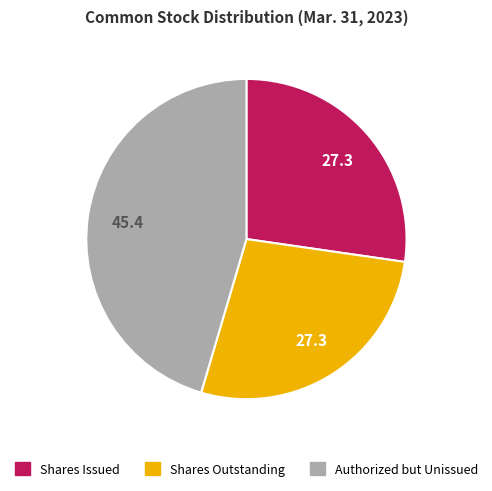

Is there a majority slice in this chart?

No